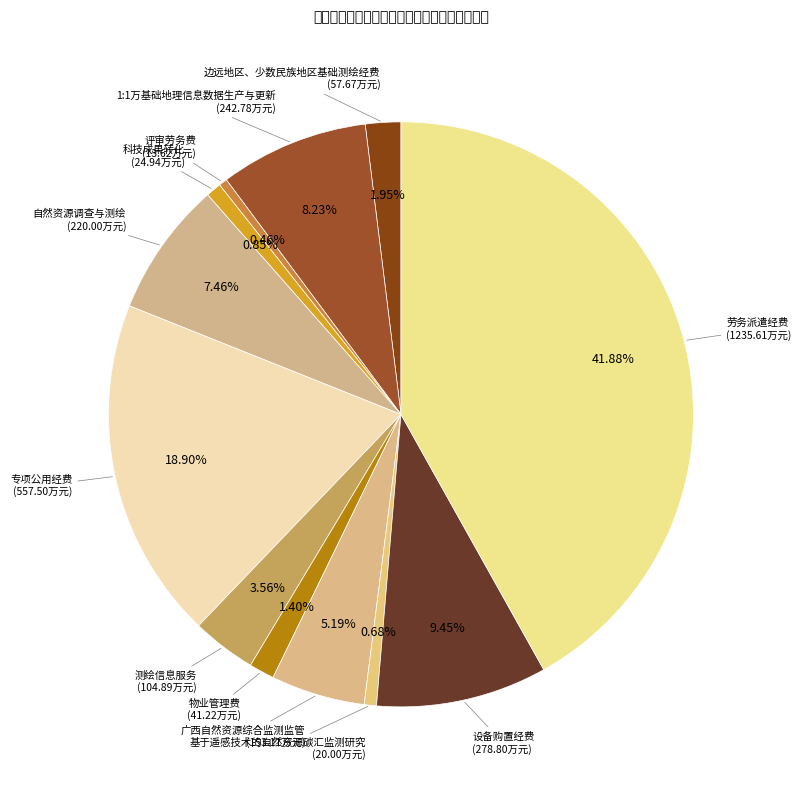

How many slices are in this pie chart?

12